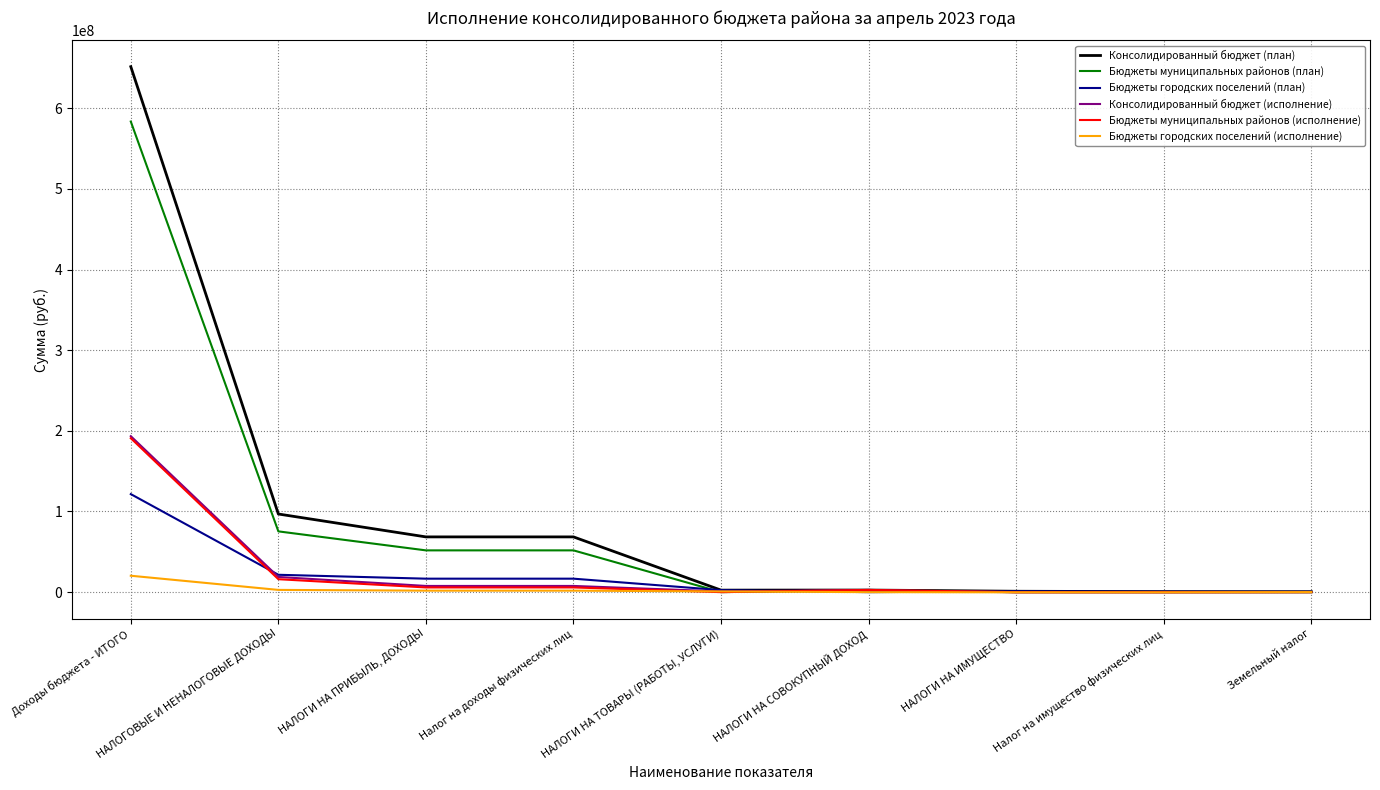

Where is Консолидированный бюджет (план) nearest to the value 326036715?

НАЛОГОВЫЕ И НЕНАЛОГОВЫЕ ДОХОДЫ